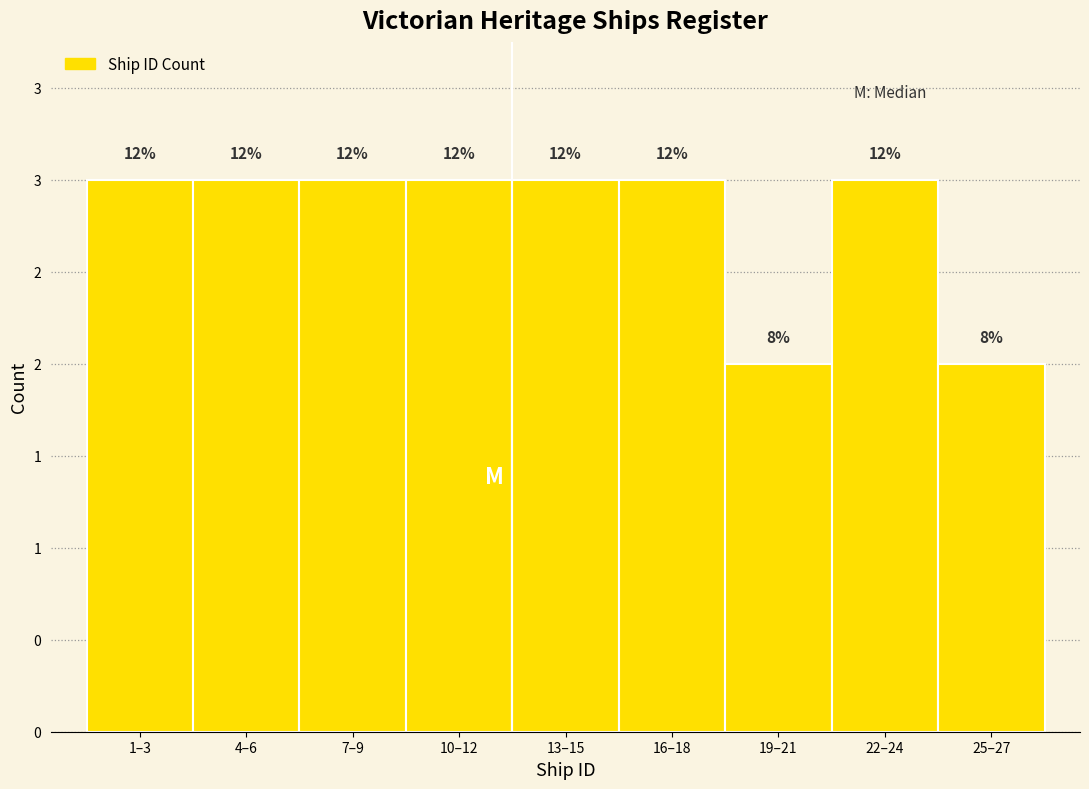

Does the chart contain any negative values?

No